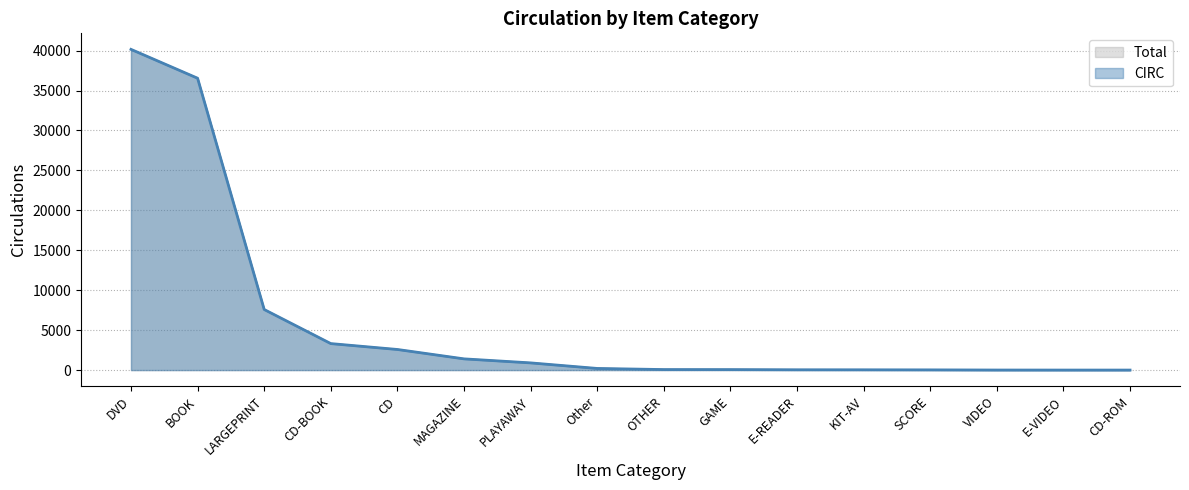

At which category does the chart reach its minimum across all series?

CD-ROM